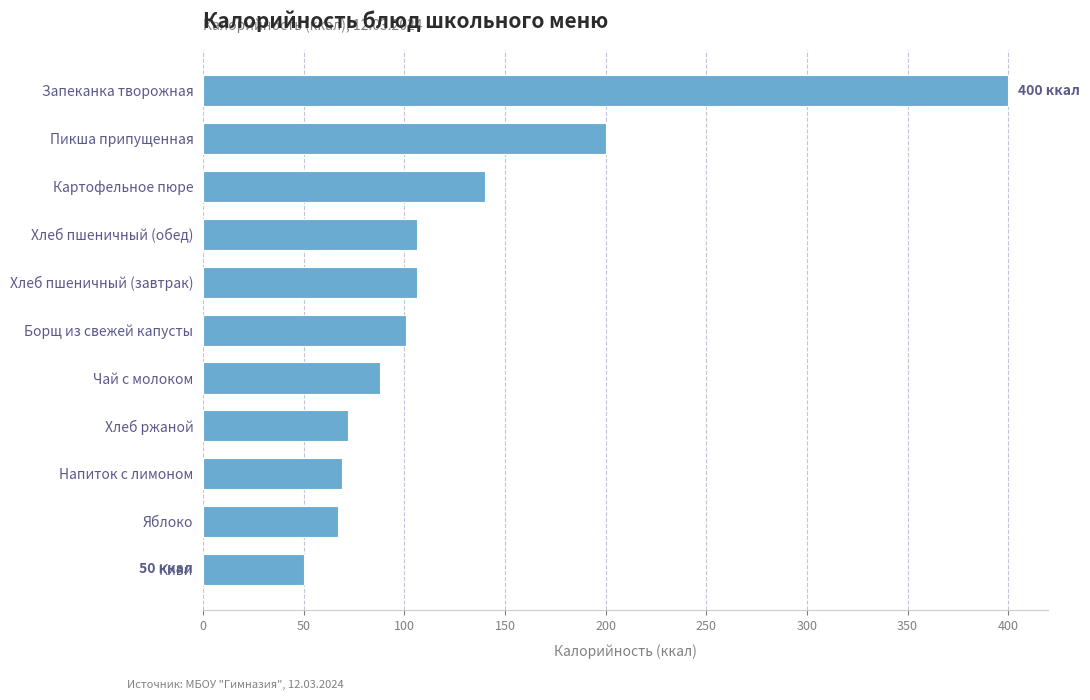

What is the smallest value displayed?

50